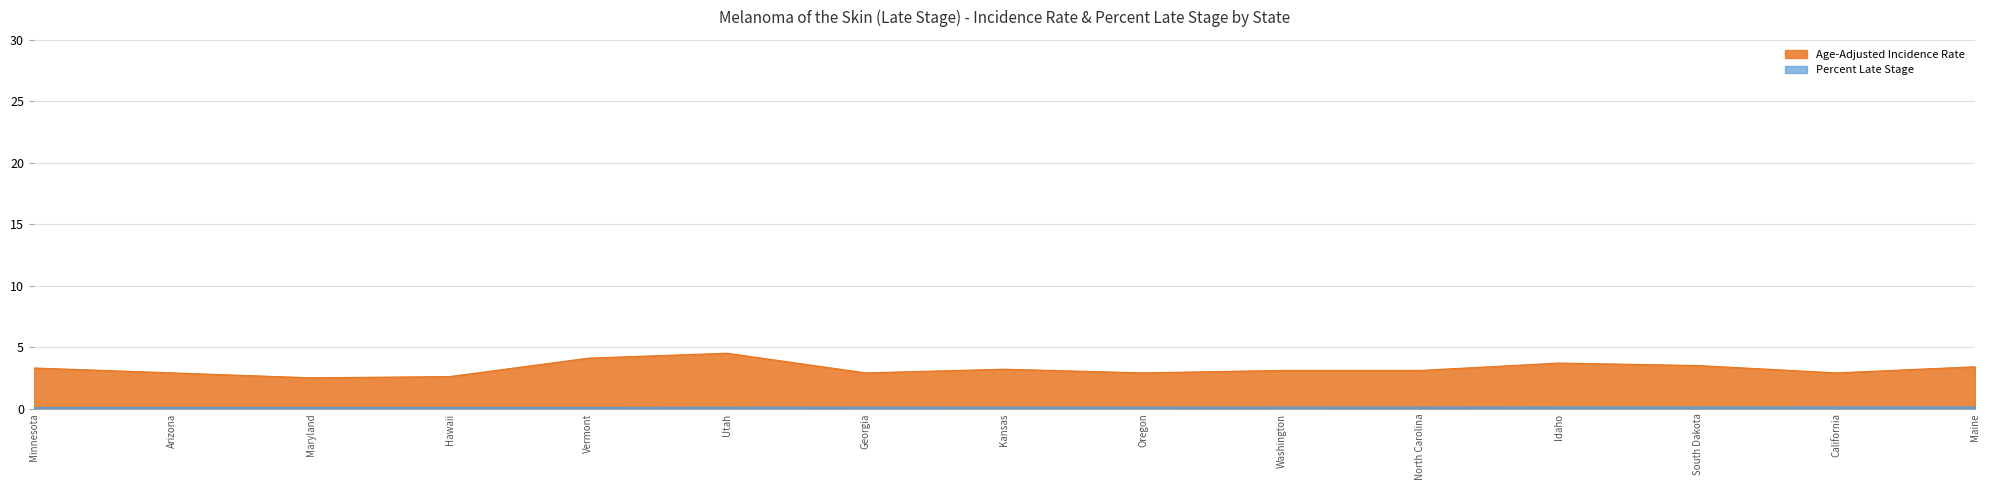

What is the value of the Percent Late Stage point at the 10th from the left?

0.1